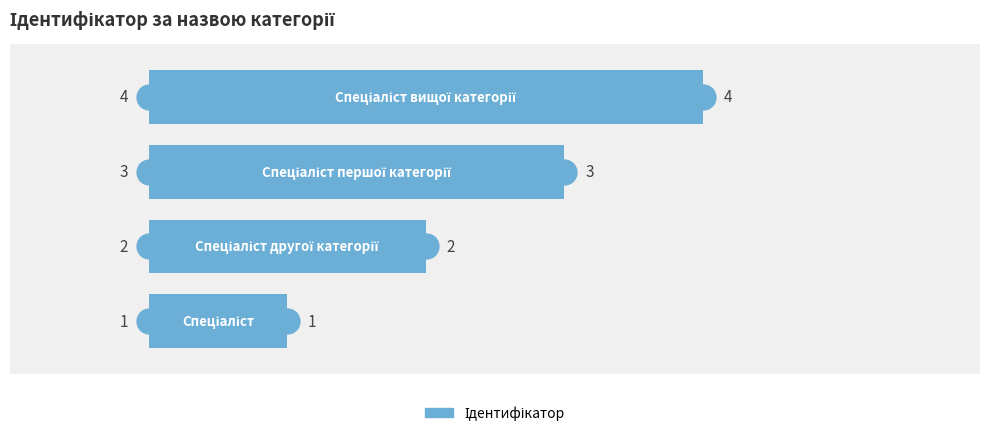

What is the ratio of the value at 3 to the value at 0?

4.0